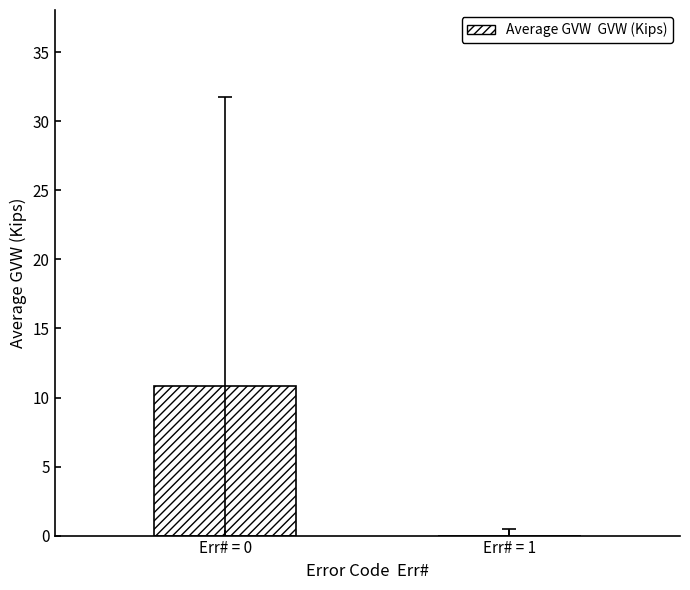

At which category does the chart reach its peak across all series?

Err# = 0